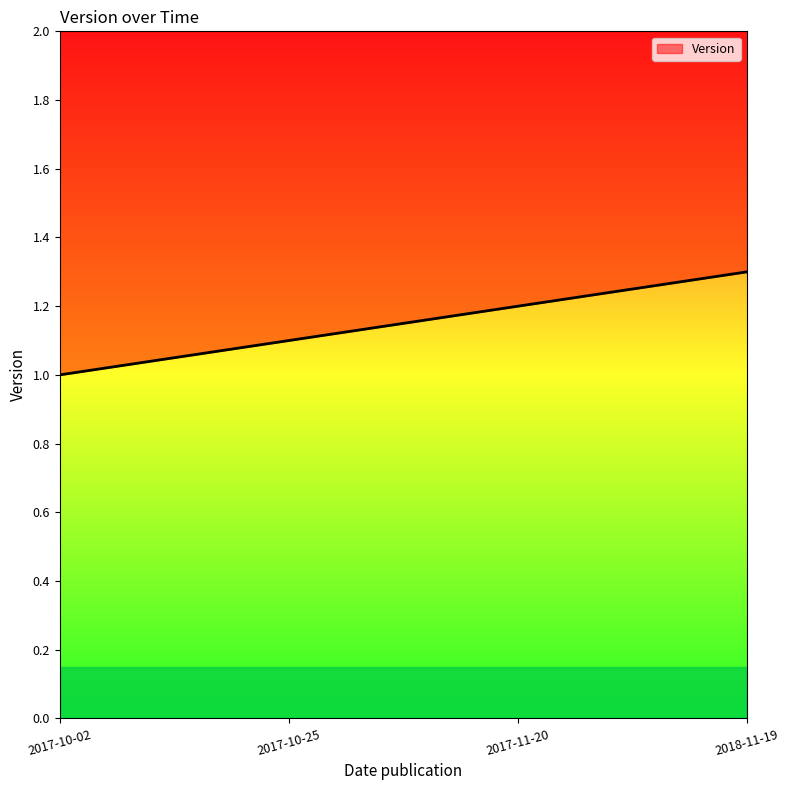

True or false: the data shows 1.1 at 2017-10-25.

True